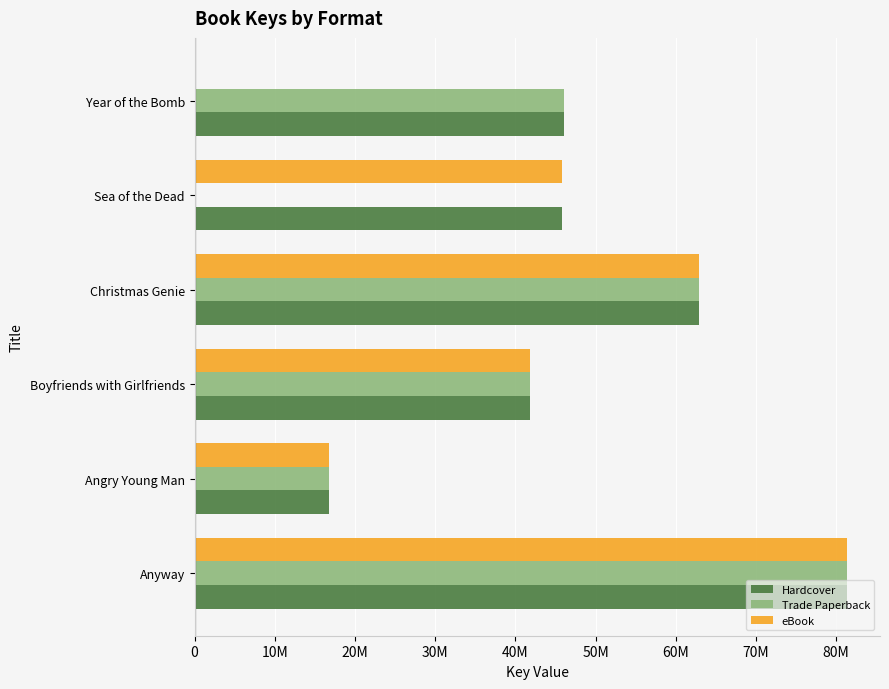

What is the average value of the eBook series?

41440440